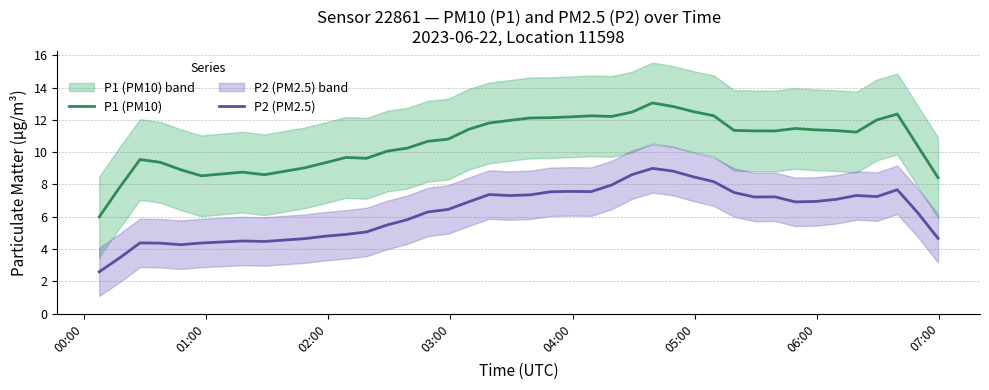

True or false: P2 (PM2.5) and P1 (PM10) cross at least once.

False